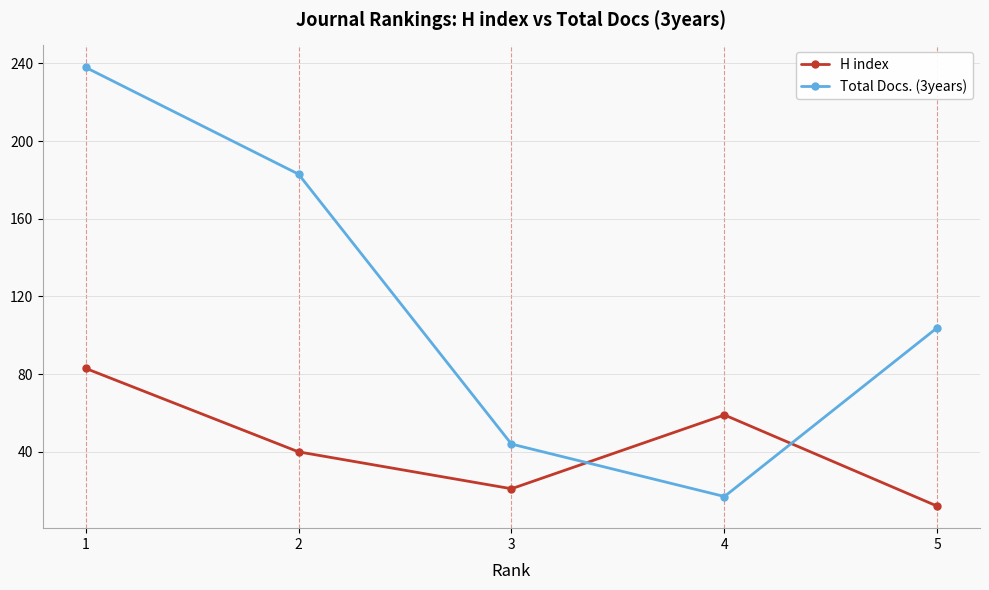

True or false: Total Docs. (3years) and H index intersect in this chart.

True